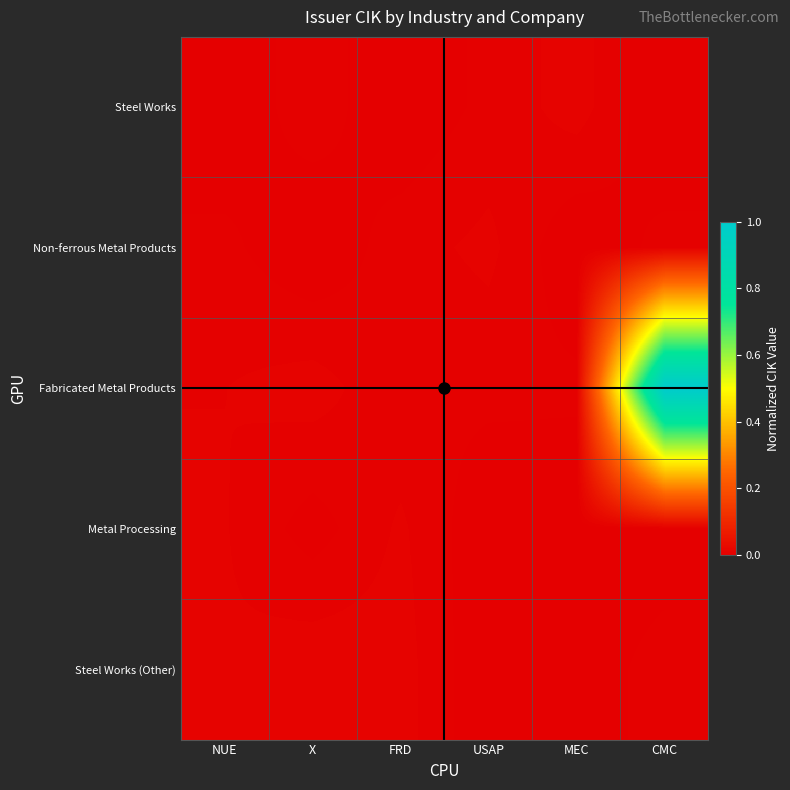

Rank the series at NUE from highest to lowest value.

Steel Works (Other), Metal Processing, Fabricated Metal Products, Non-ferrous Metal Products, Steel Works